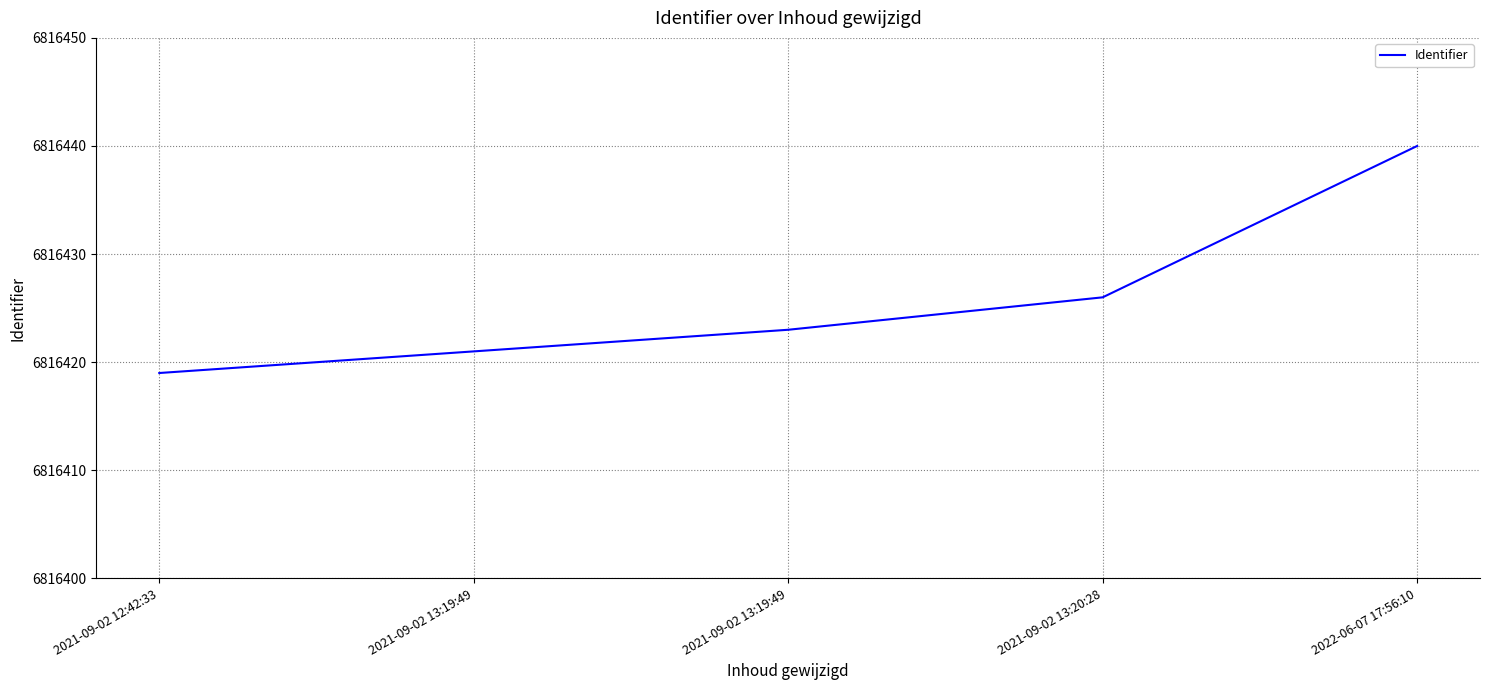

True or false: the data has more than 0 interior local peaks.

False